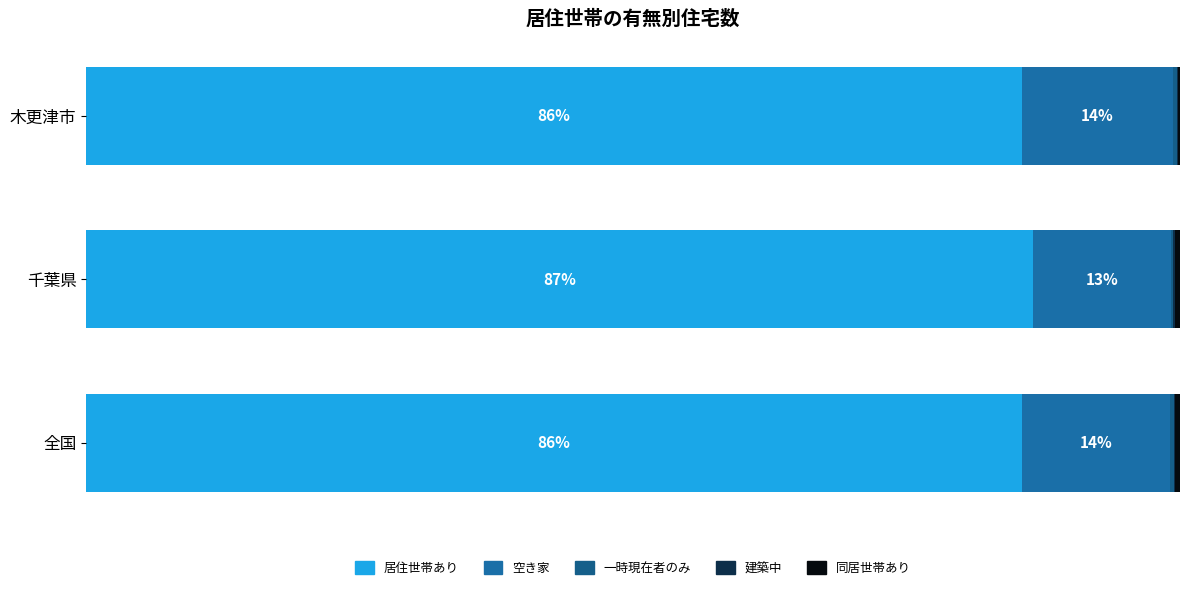

Count the number of categories in the chart.

3